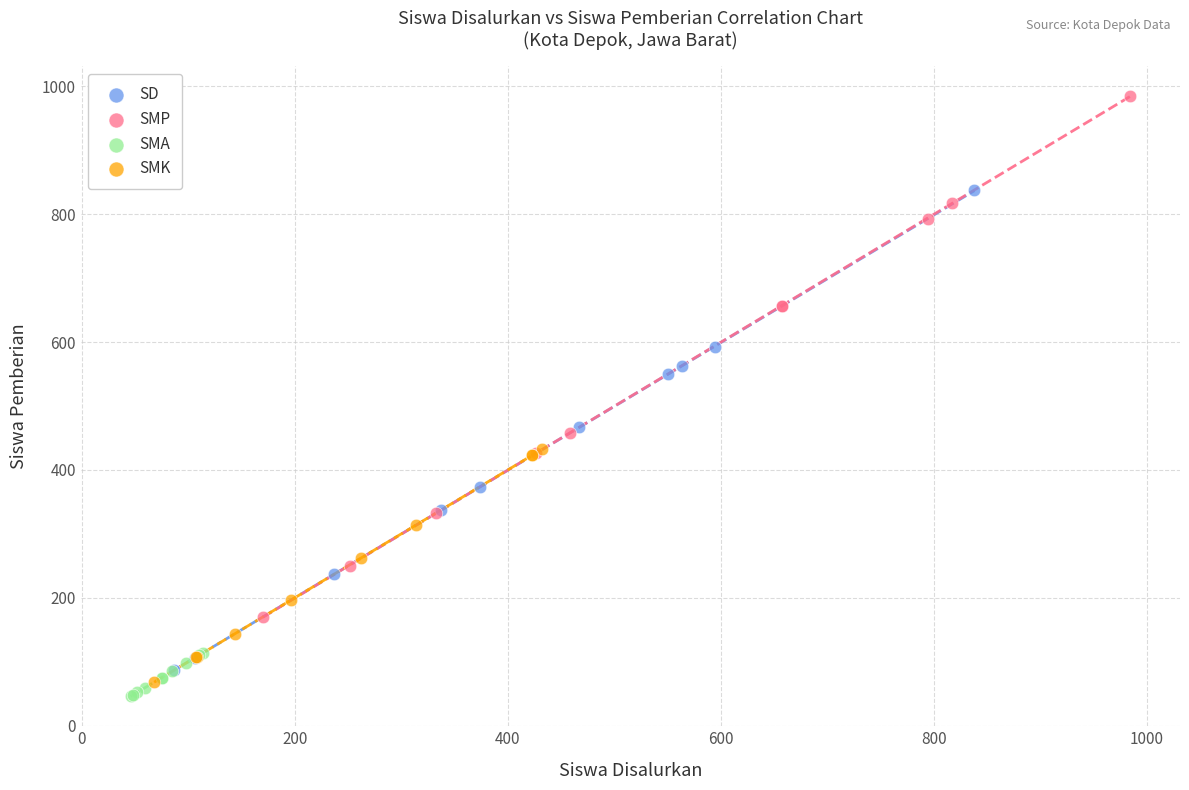

Which series reaches the maximum Y coordinate?

SMP